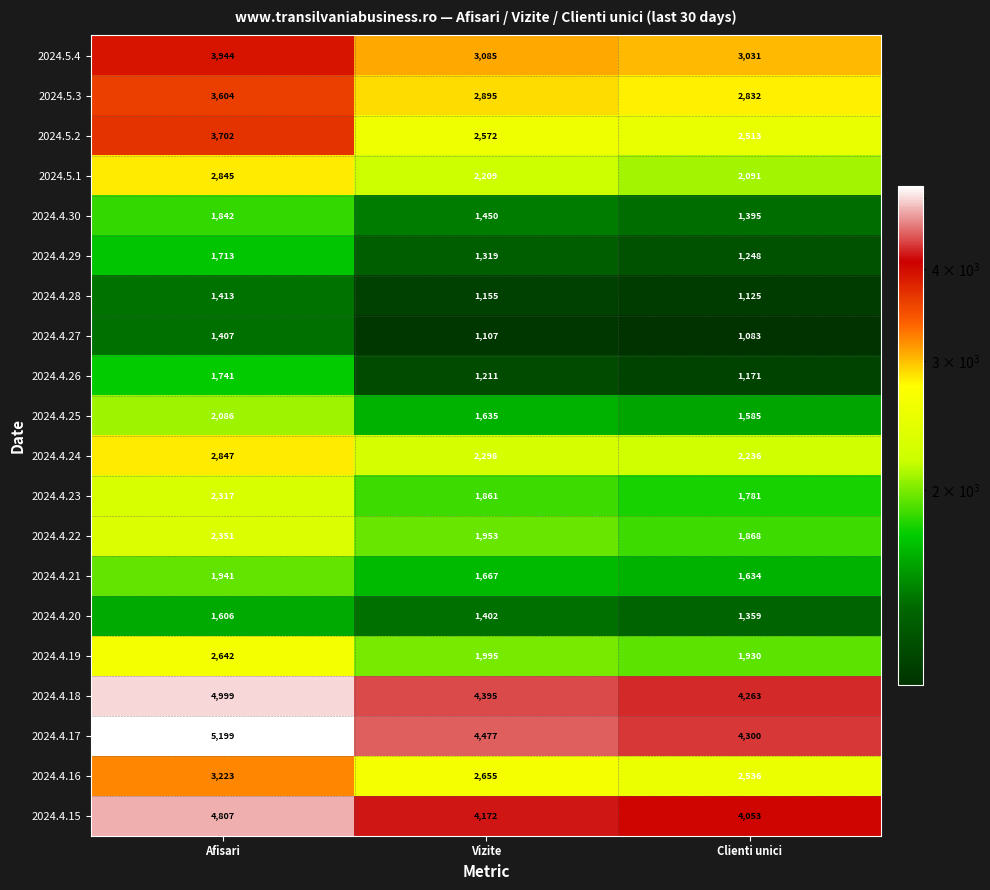

Which label corresponds to the smallest value in the chart?

Clienti unici